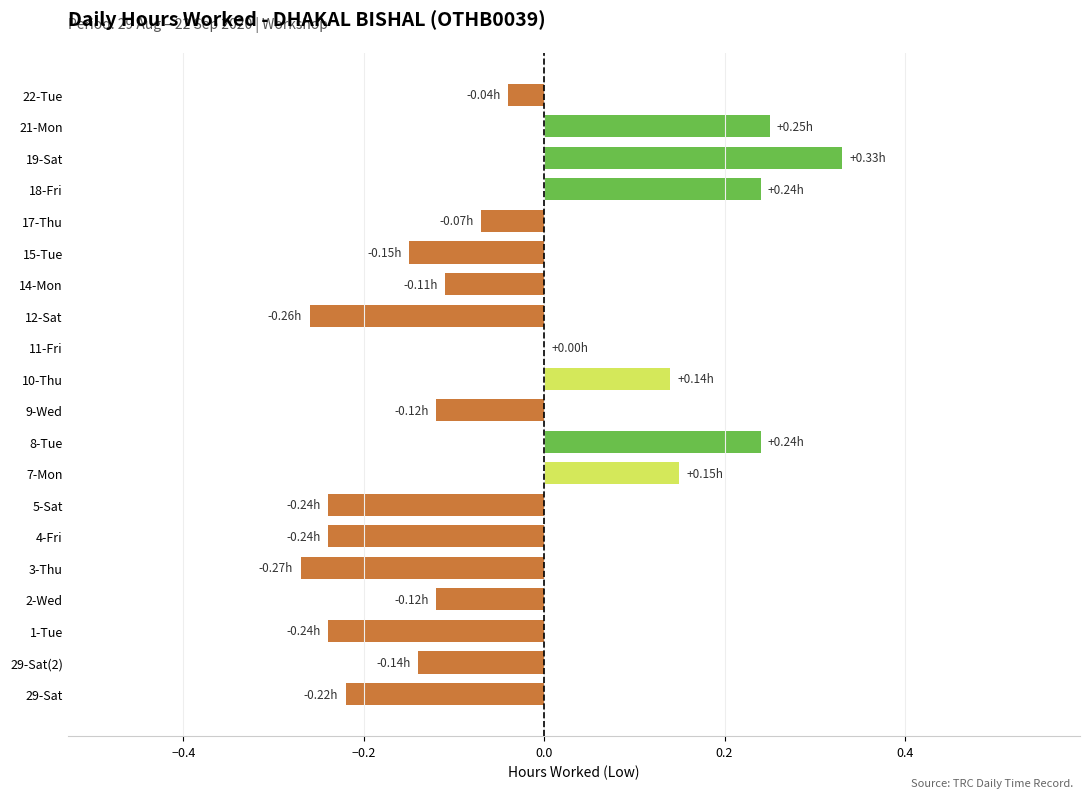

What is the sum of the values at 19-Sat and 7-Mon?

0.5